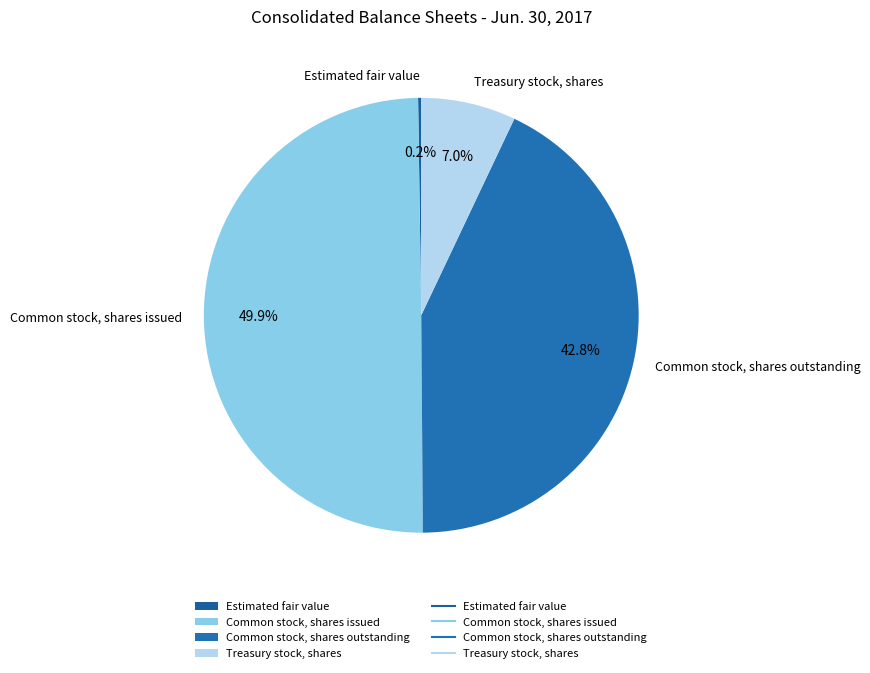

To the nearest percent, what portion does Common stock, shares issued represent?

50%